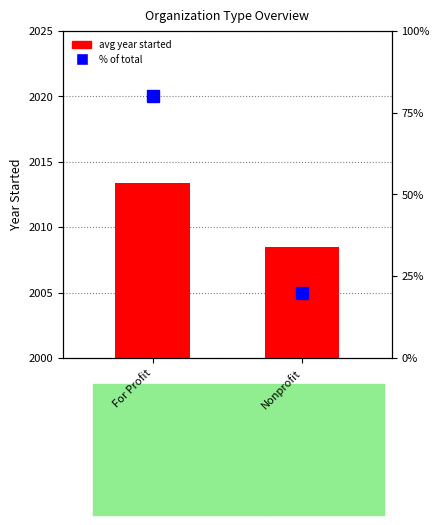

True or false: the data shows 2008.5 at Nonprofit.

True